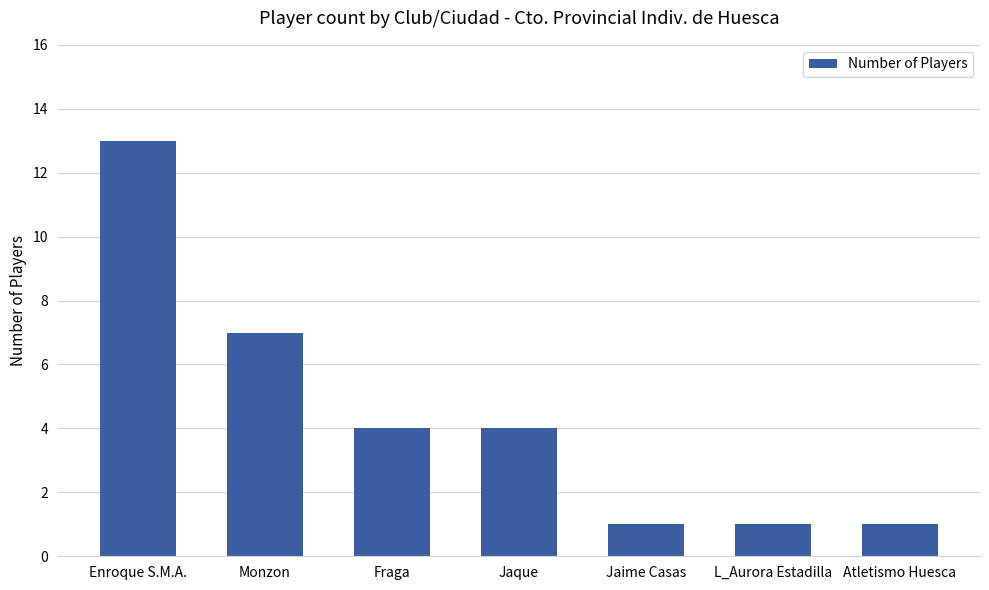

What position from the left is Jaque?

4